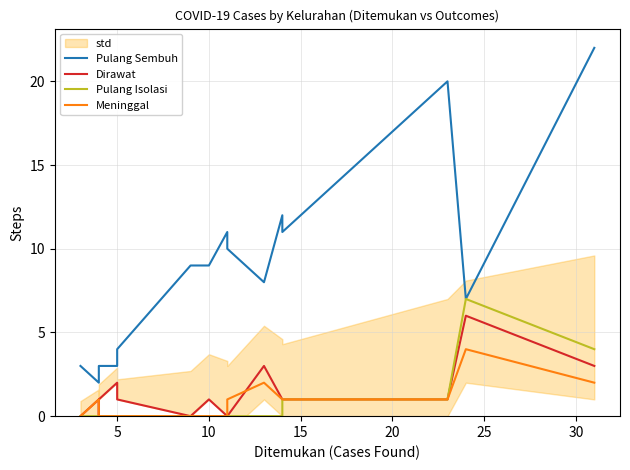

The value of Meninggal at 10 is 1. True or false?

False